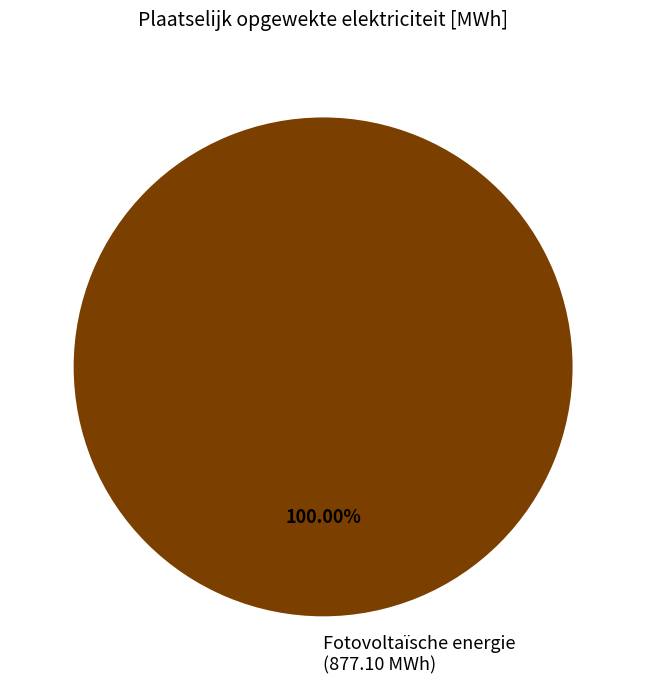

Which category accounts for the majority?

Fotovoltaïsche energie (877.10 MWh)